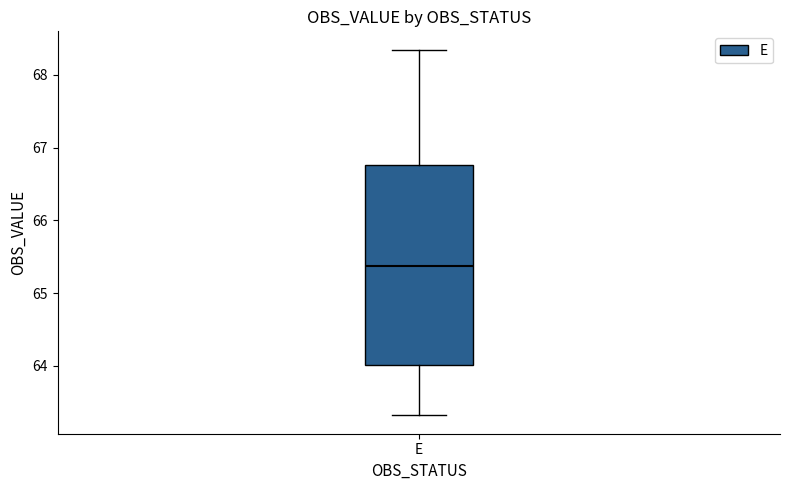

Read this box plot against the y-axis: the position of the median line, the range covered by the box, and the ends of both whiskers. The values are not printed on the chart, so give them approximately, as read against the axis.

median 65.4, box 64.0 to 66.8, whiskers 63.3 to 68.3